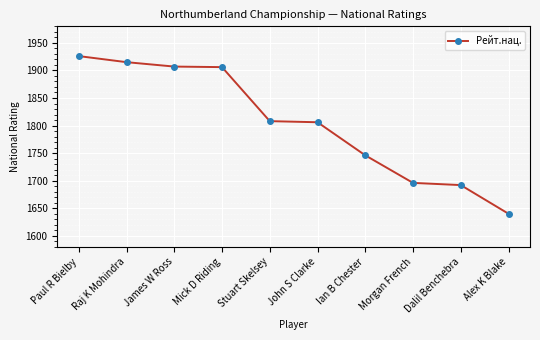

True or false: the data shows 1692 at Dalil Benchebra.

True